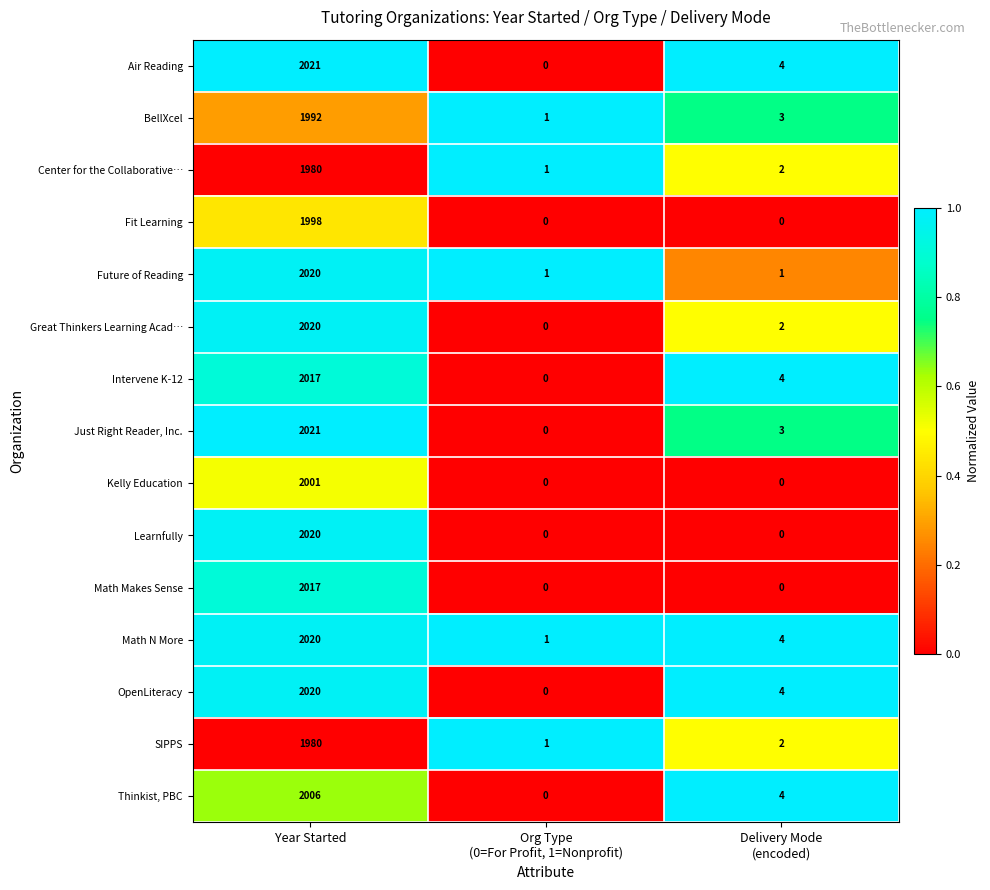

What is the total value across all series at Year Started?

30133